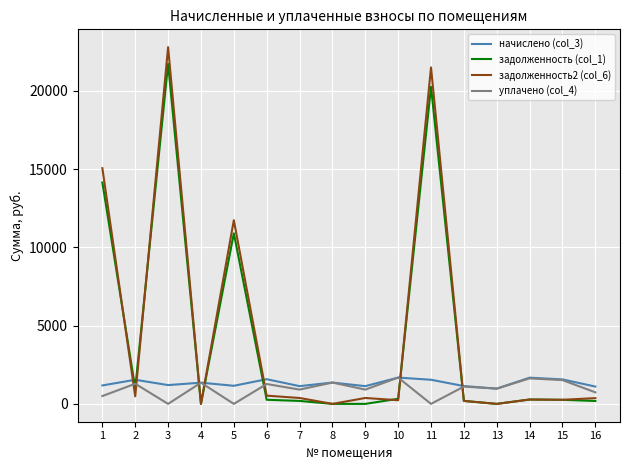

Which series changed the most between 1 and 14?

задолженность2 (col_6)